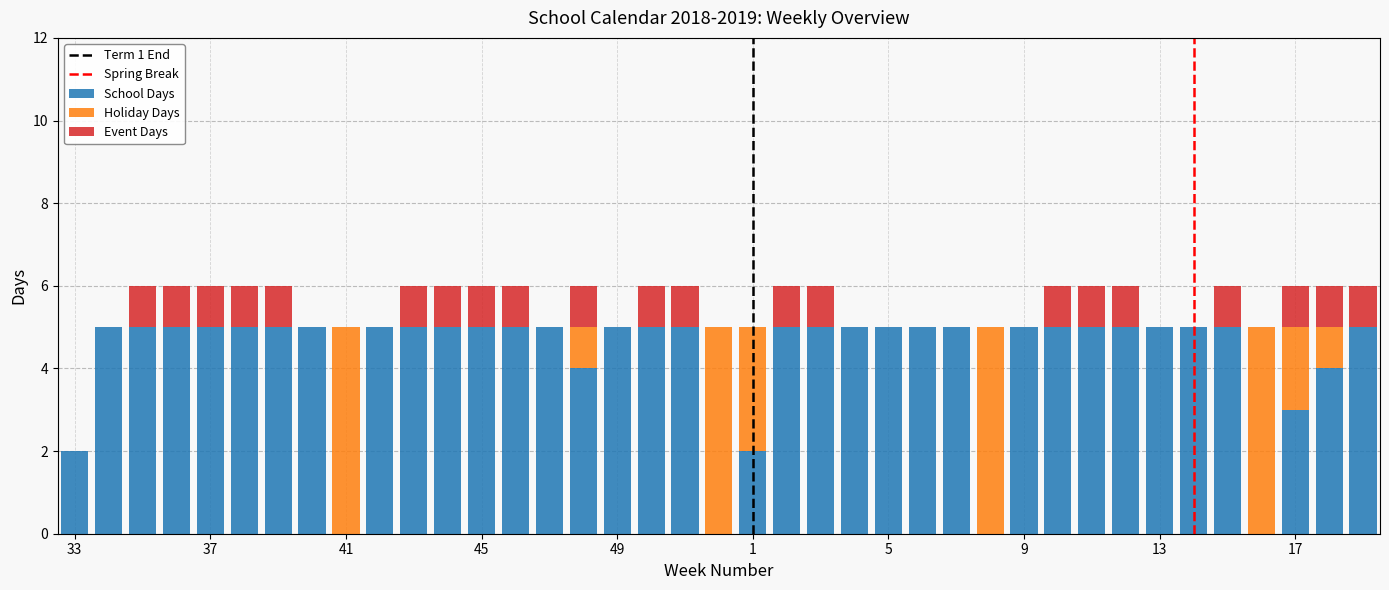

What is the highest value of the School Days series?

5